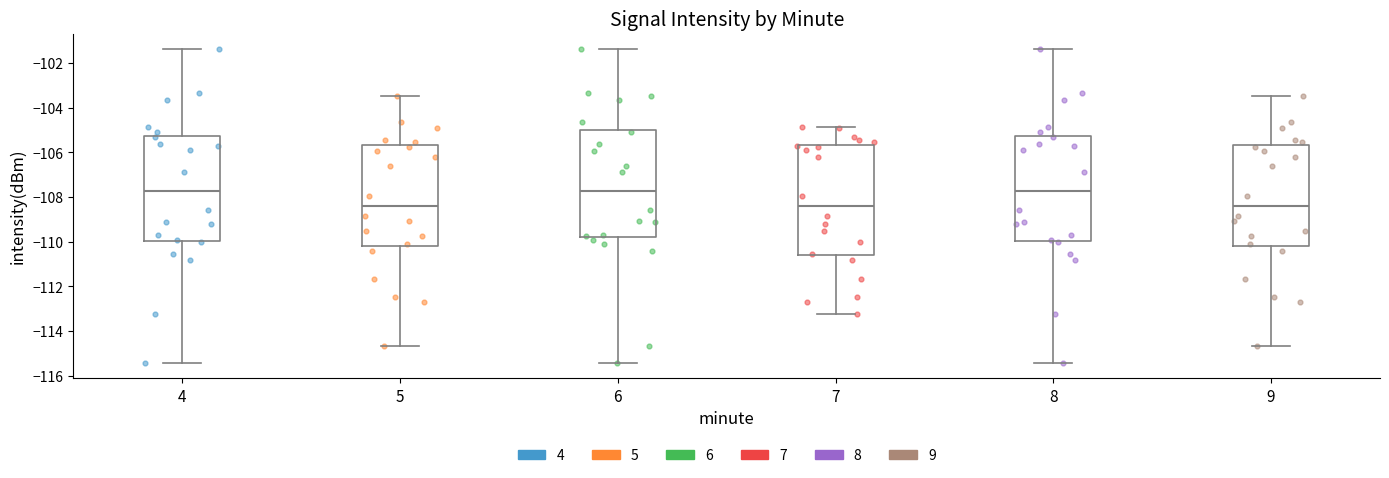

Where is the lower edge of the box at x = 8 on the y-axis? The values are not printed on the chart, so give them approximately, as read against the axis.

-110.0